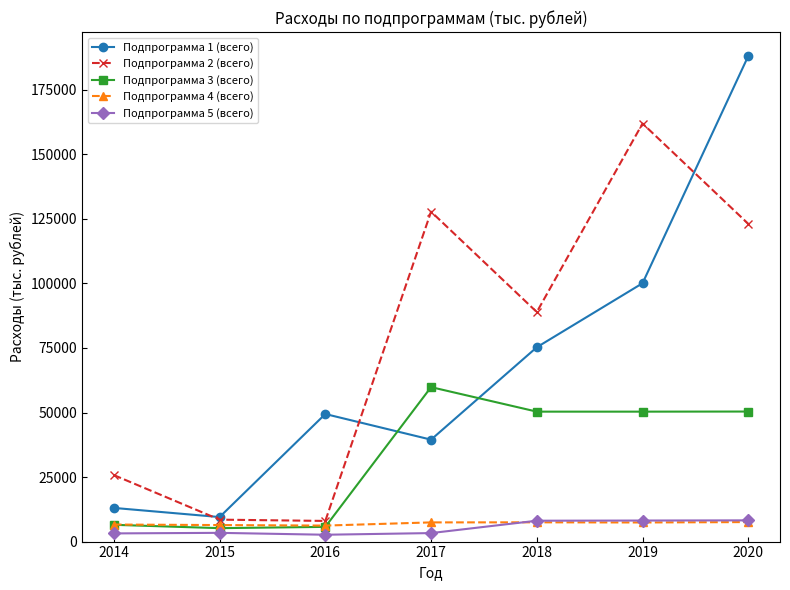

What is the minimum value for Подпрограмма 5 (всего)?

2650.0